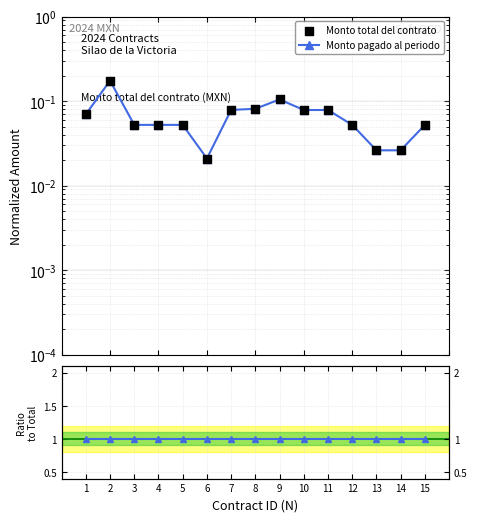

At how many categories does at least one series exceed 0?

15